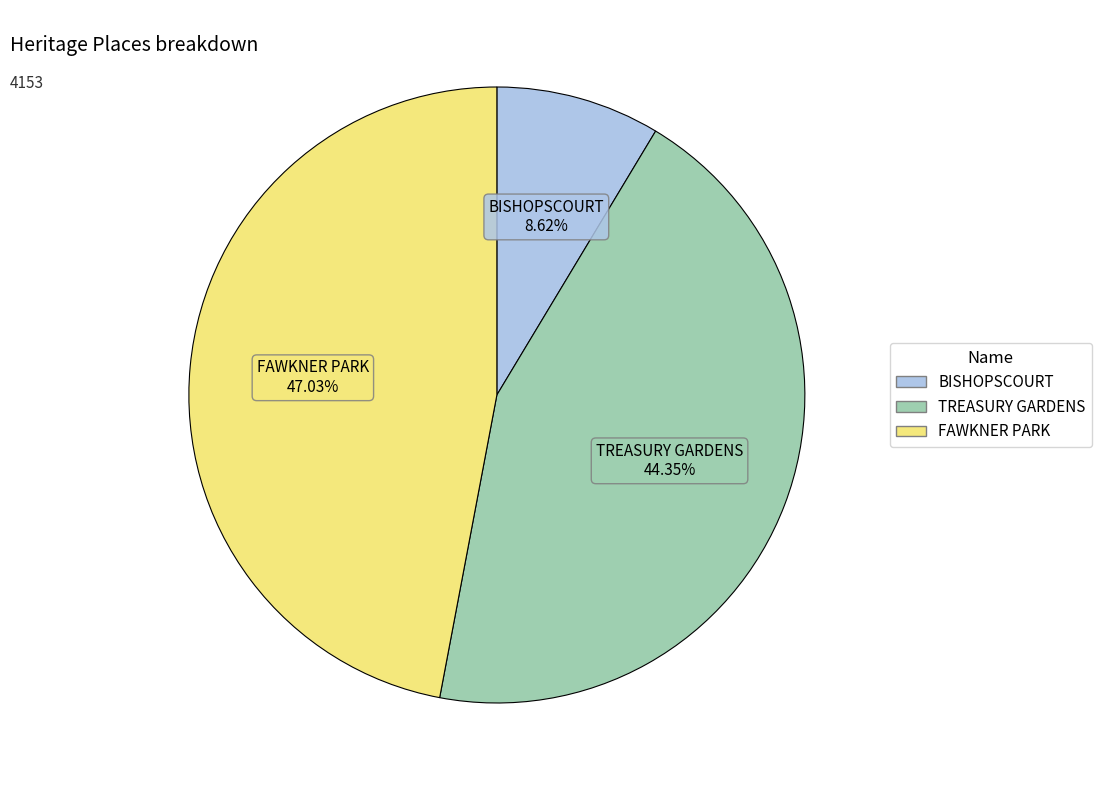

To the nearest percent, what is the difference between the largest and smallest slice percentages?

38%